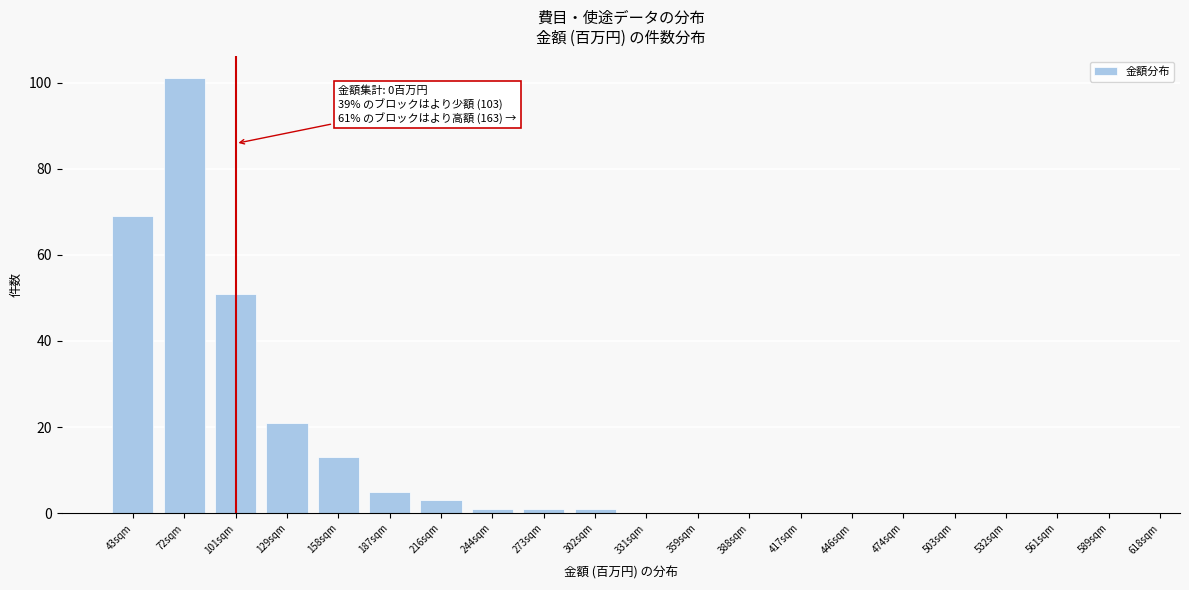

Reading left to right, list all the values displayed in this chart.

43sqm=69	72sqm=101	101sqm=51	129sqm=21	158sqm=13	187sqm=5	216sqm=3	244sqm=1	273sqm=1	302sqm=1	331sqm=0	359sqm=0	388sqm=0	417sqm=0	446sqm=0	474sqm=0	503sqm=0	532sqm=0	561sqm=0	589sqm=0